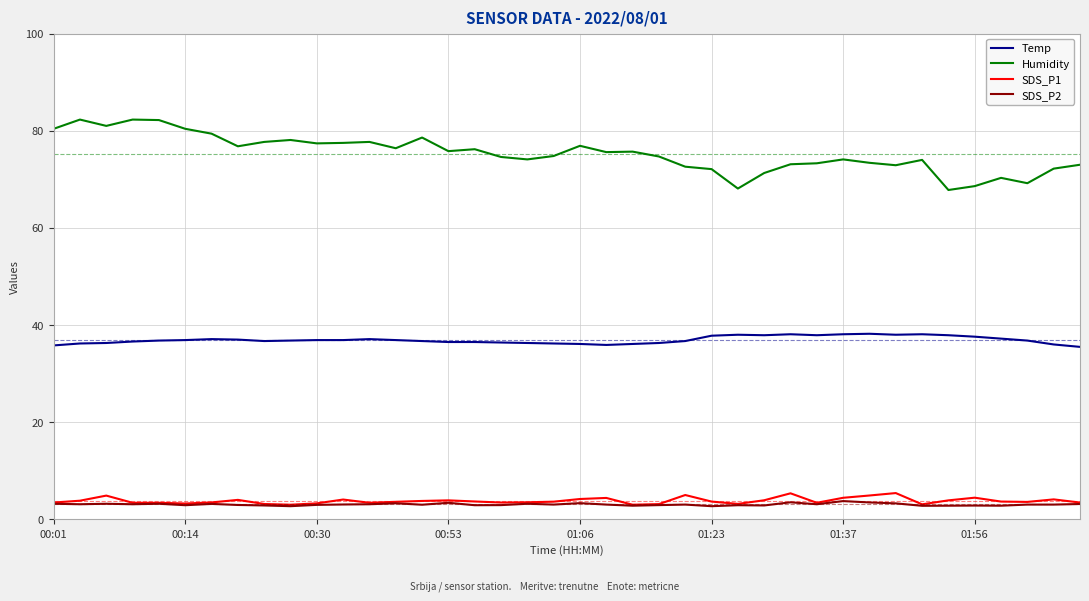

Which series has the largest total across all categories?

Humidity